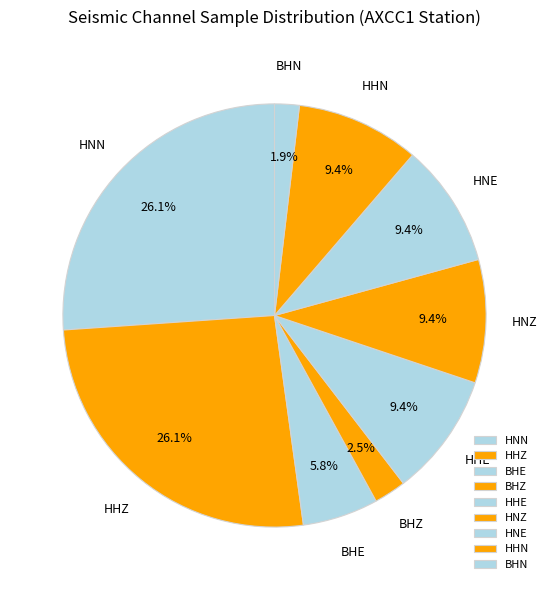

Count the number of slices in the pie.

9